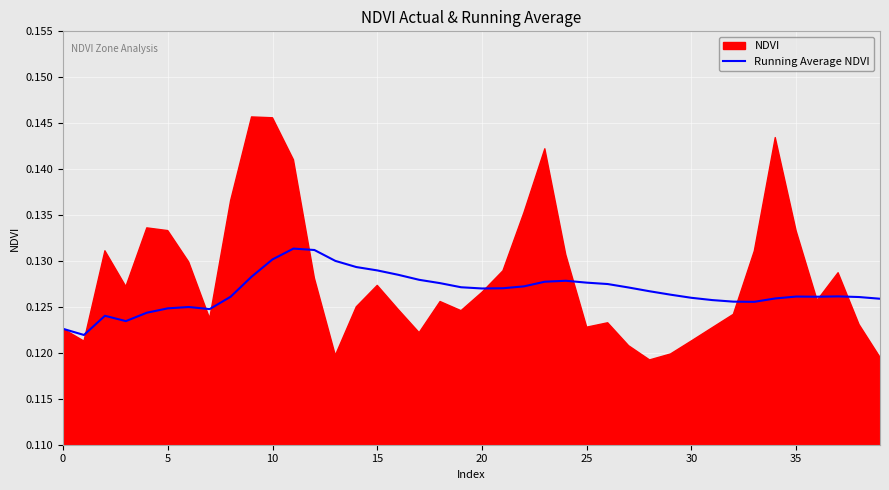

True or false: the data shows 0.1 at 9.

True